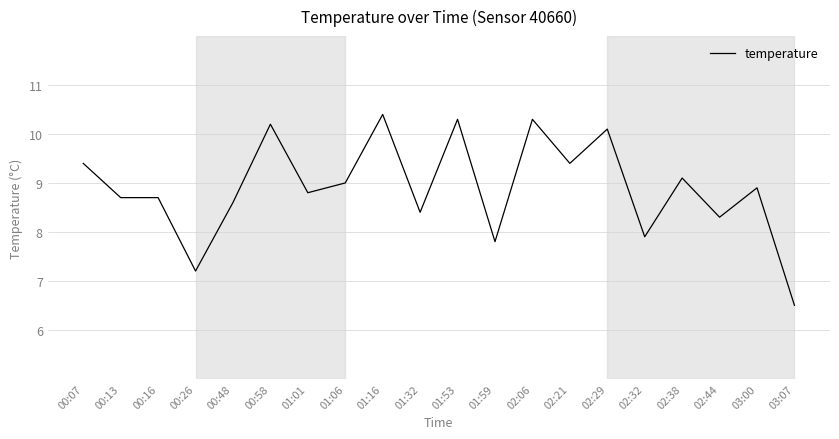

How many lines are shown in the chart?

1